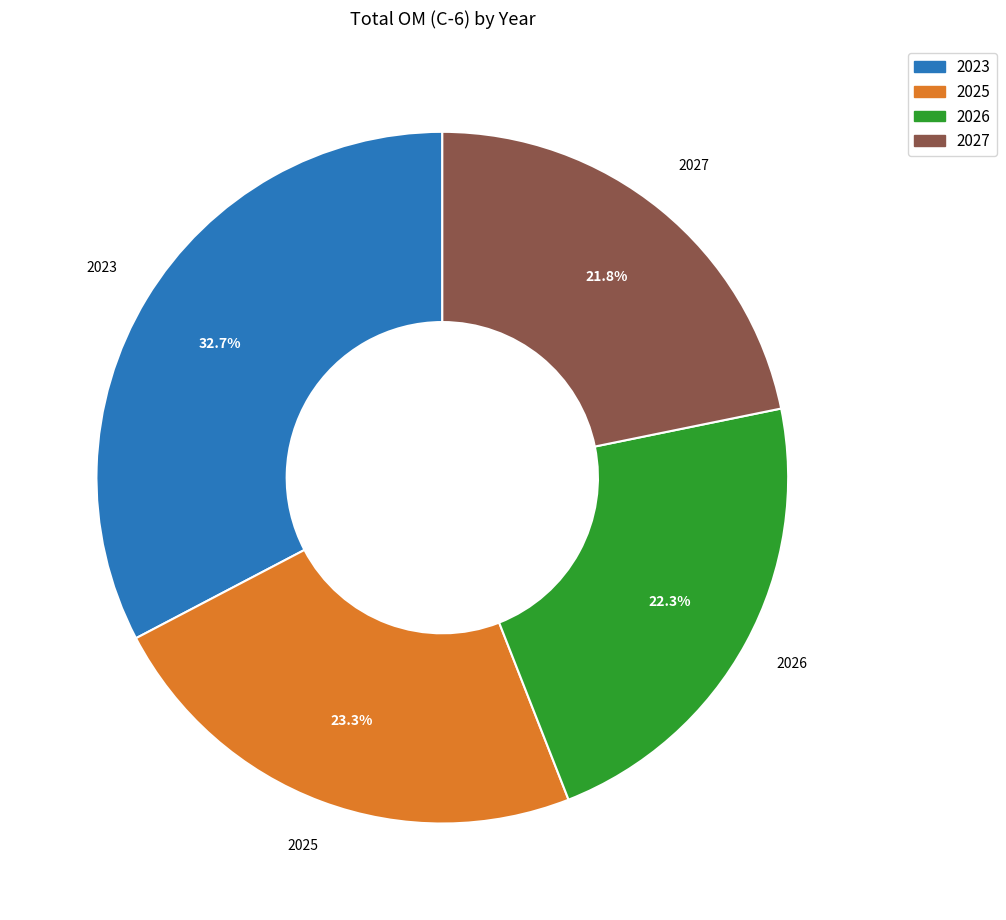

What is the ratio of the value at 2026 to the value at 2025?

1.0